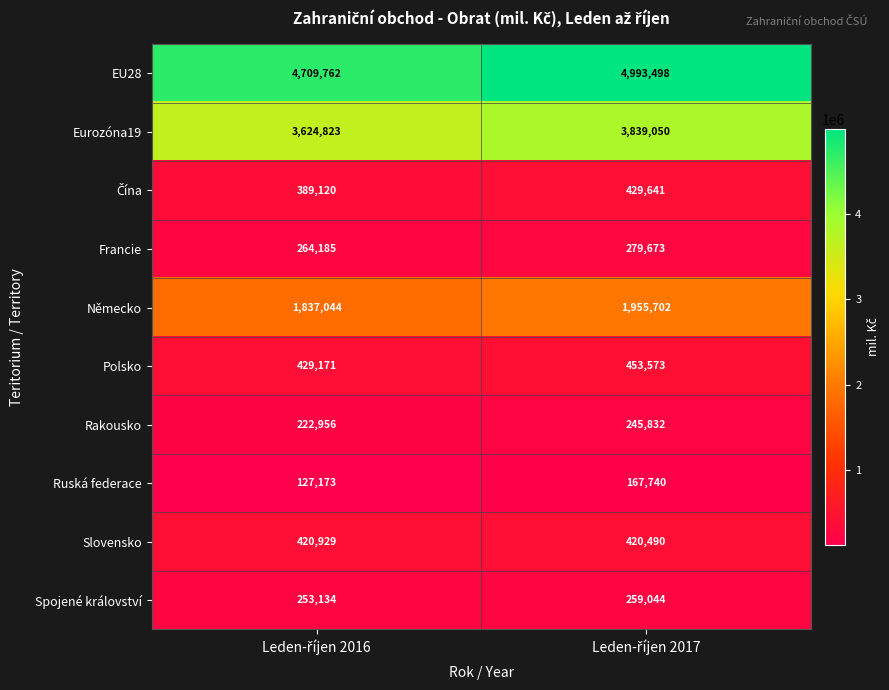

Which series has the largest total across all categories?

EU28